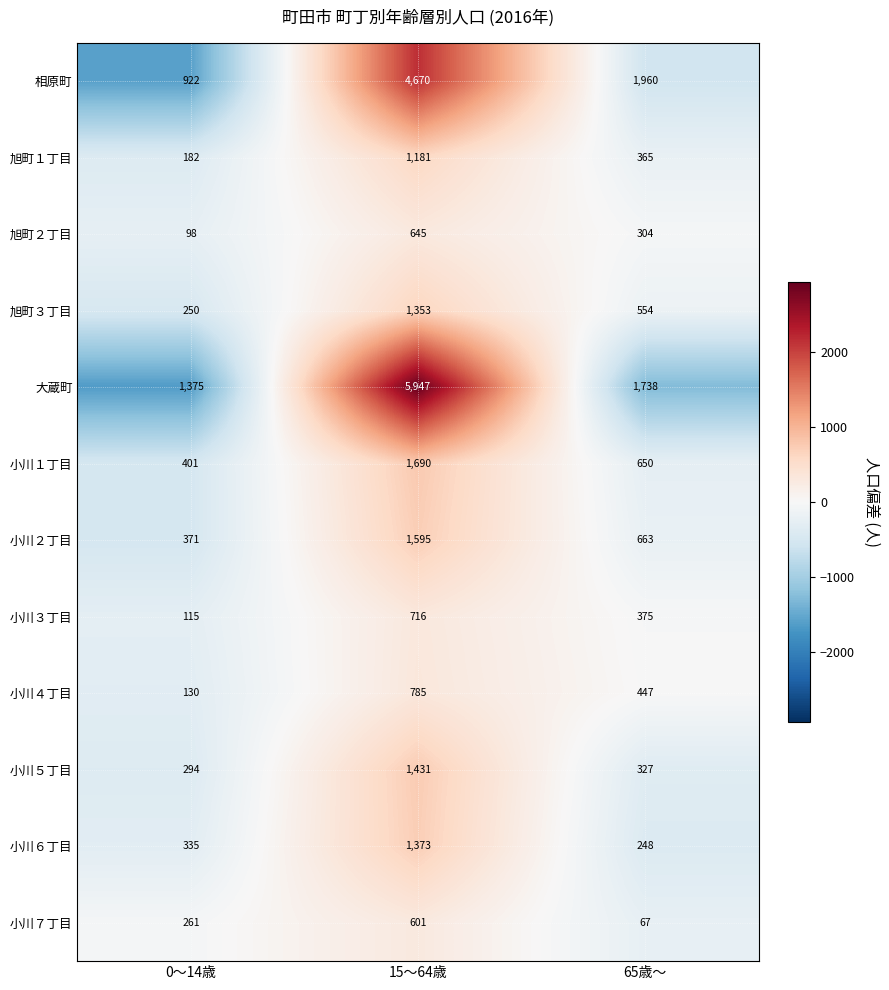

List the series in order of their peak value, lowest first.

小川７丁目, 旭町２丁目, 小川３丁目, 小川４丁目, 旭町１丁目, 旭町３丁目, 小川６丁目, 小川５丁目, 小川２丁目, 小川１丁目, 相原町, 大蔵町